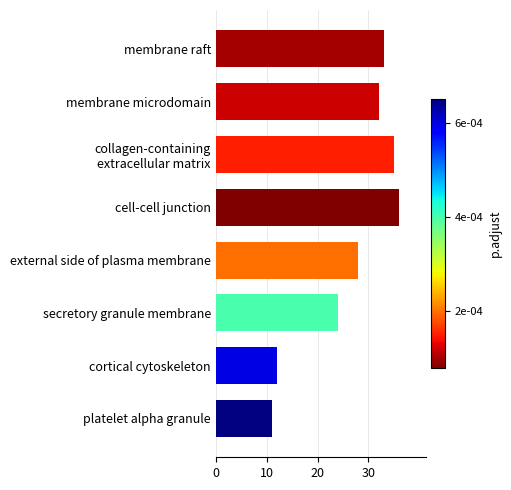

How many values are below 32?

4